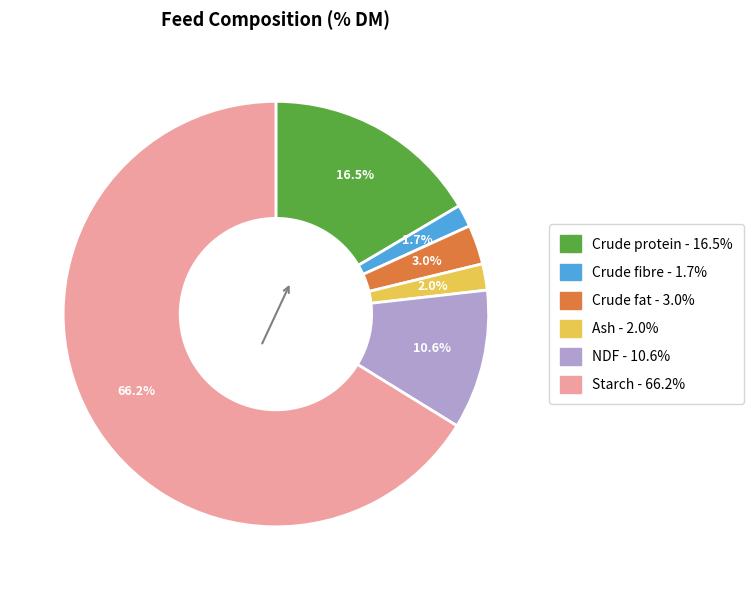

How many segments does this pie chart have?

6